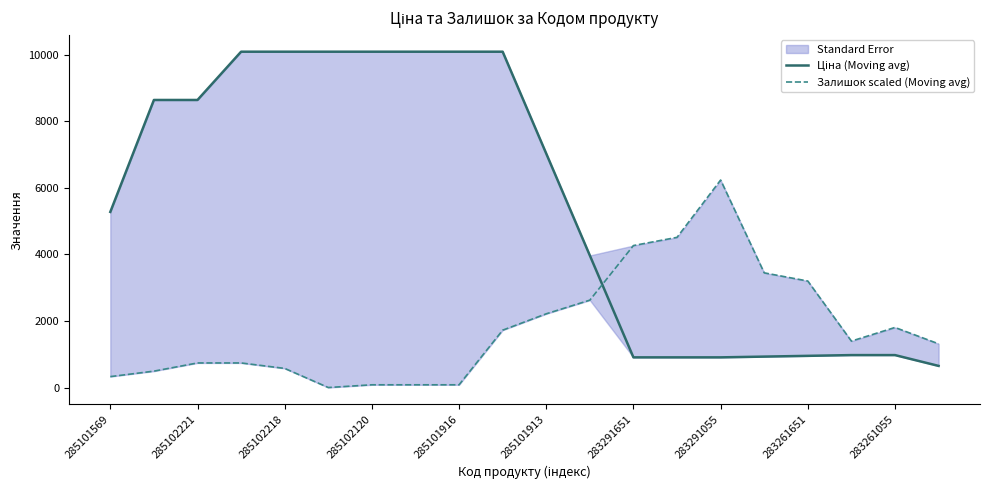

Rank the series at 15 from highest to lowest value.

Залишок scaled (Moving avg), Ціна (Moving avg)